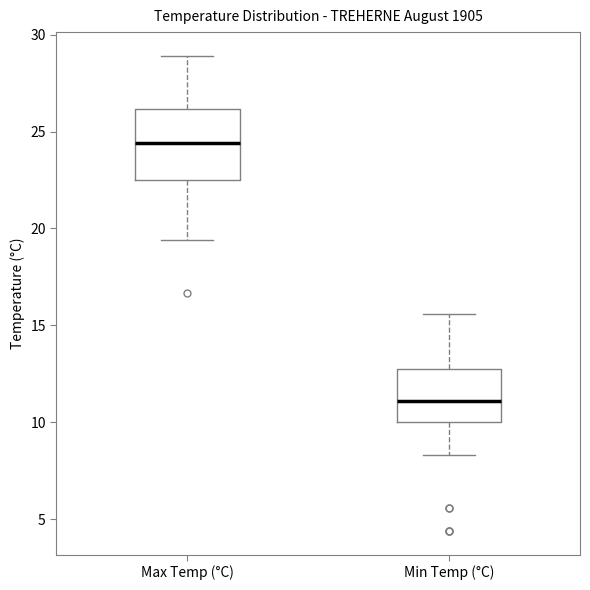

Where is the upper edge of the box for Min Temp (°C) on the y-axis? The values are not printed on the chart, so give them approximately, as read against the axis.

13.0